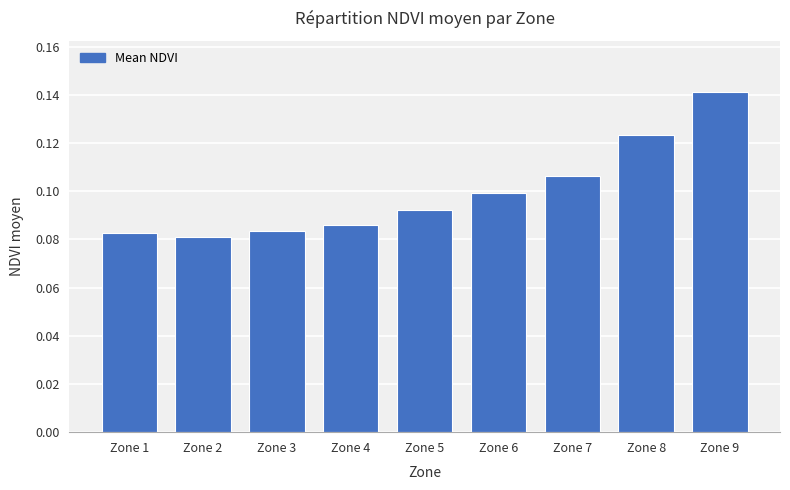

Which label corresponds to the largest value in the chart?

Zone 9